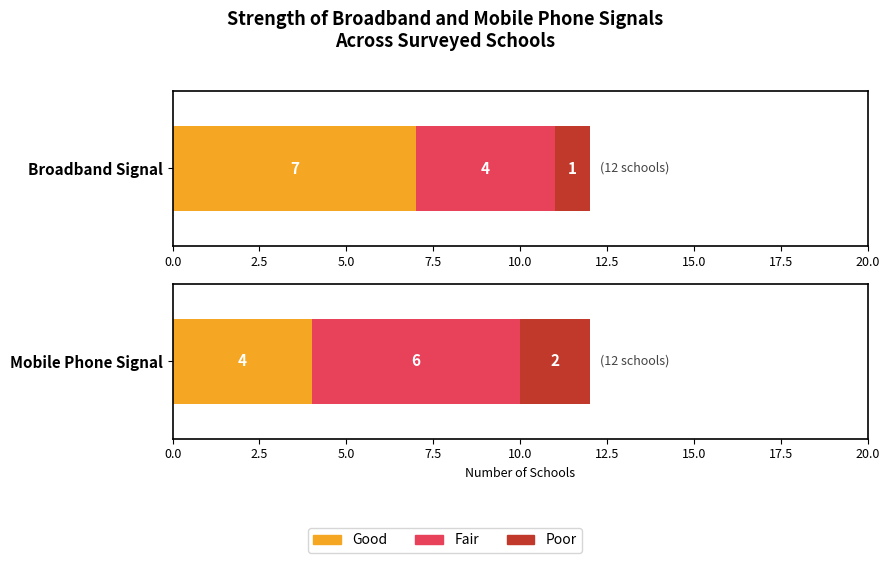

What is the highest value of the Good series?

7